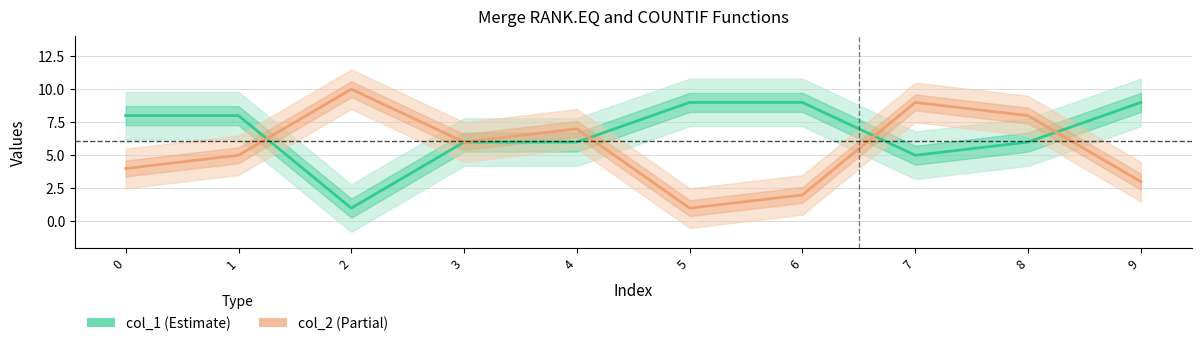

Where is col_1 nearest to the value 5?

7